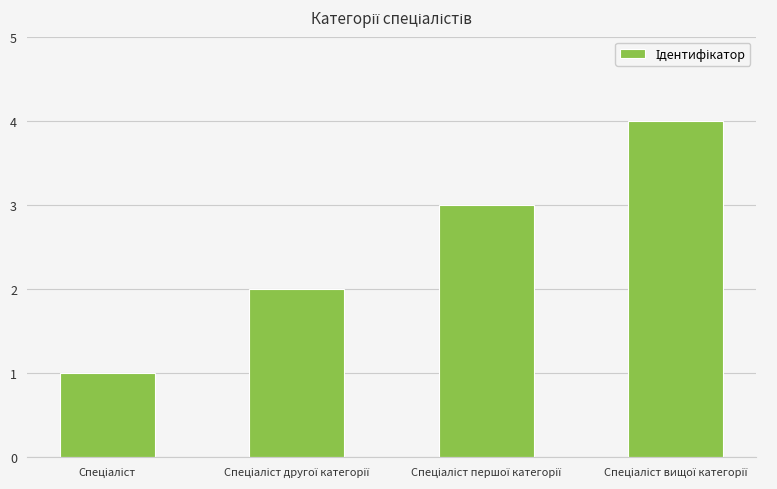

What is the greatest value displayed?

4